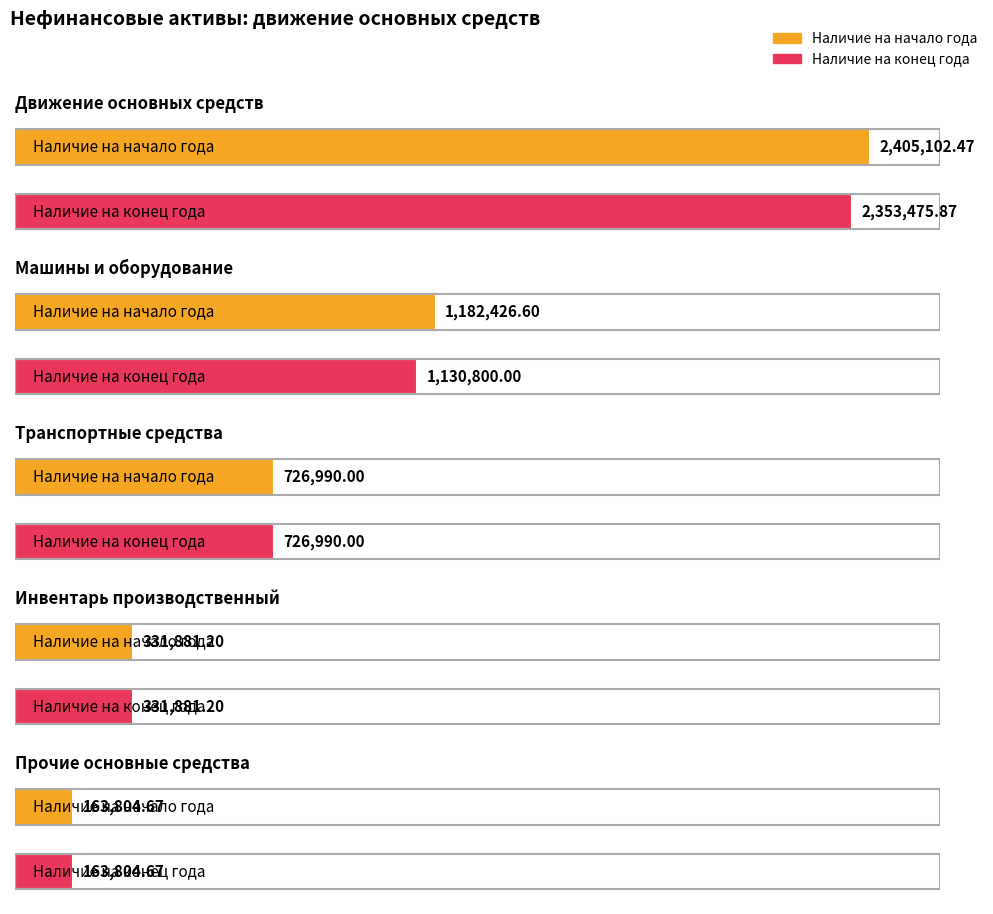

At which category does the chart reach its minimum across all series?

Прочие основные средства